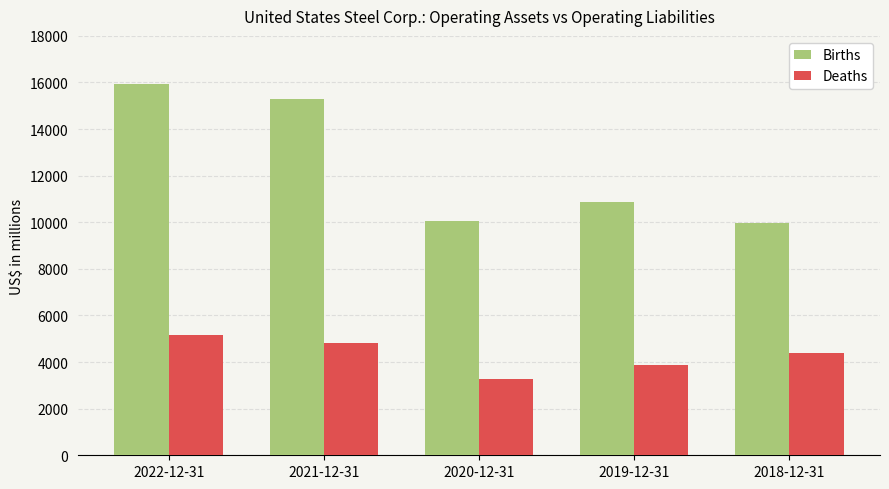

Reading left to right, list all the values displayed in this chart.

Births: 15954	15294	10074	10859	9982
Deaths: 5170	4822	3293	3874	4398